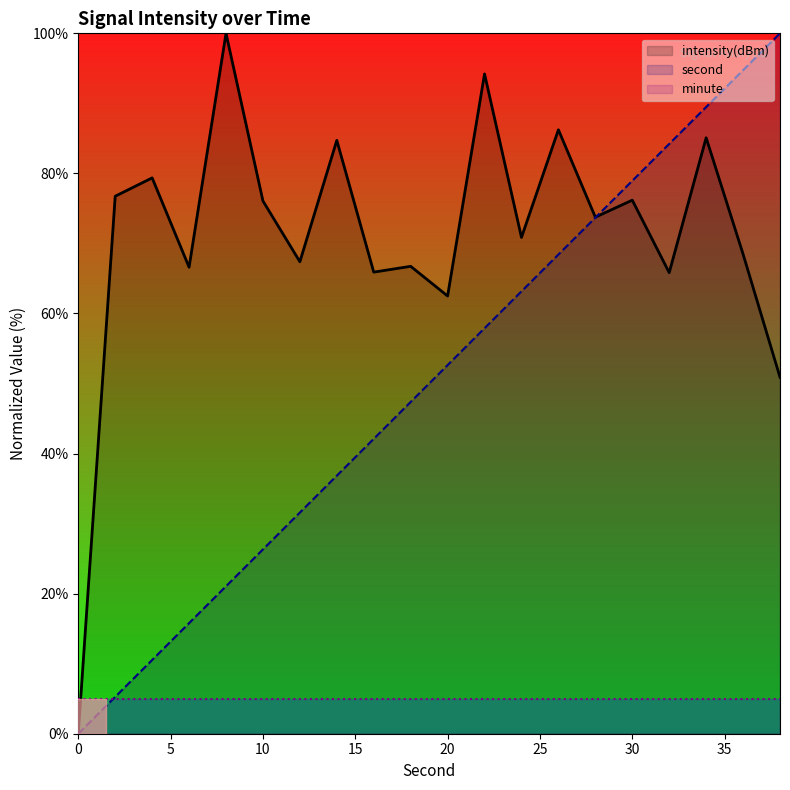

Where is intensity(dBm) nearest to the value 50?

38